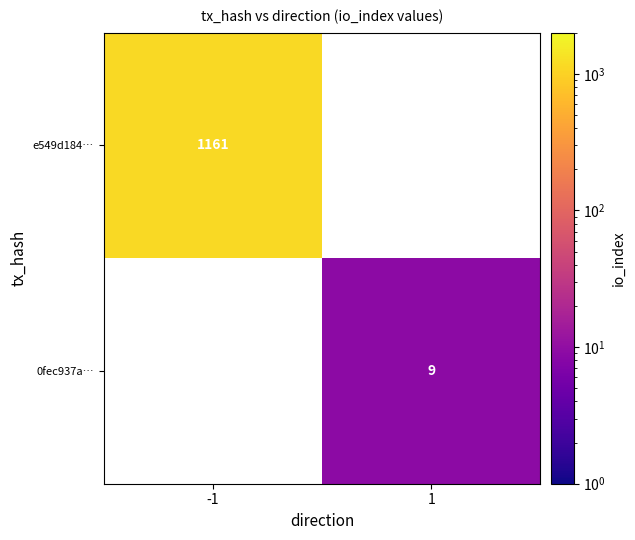

Is it true that e549d184… equals 1161 at -1?

True